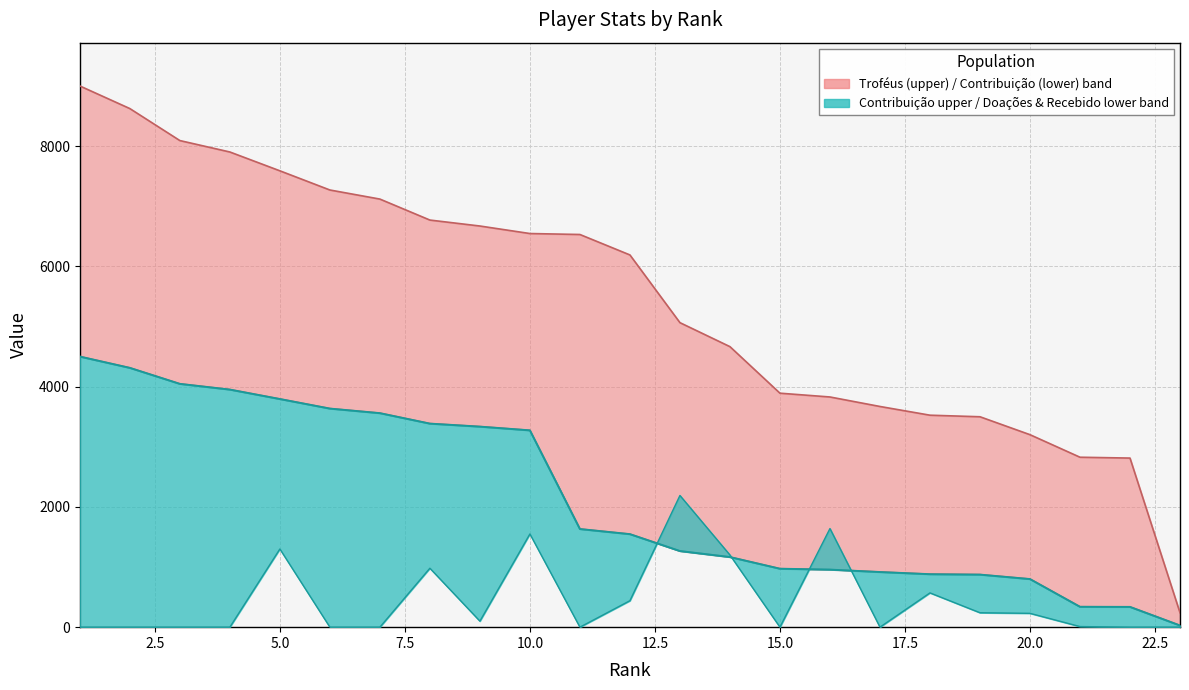

Which label corresponds to the largest value in the chart?

1